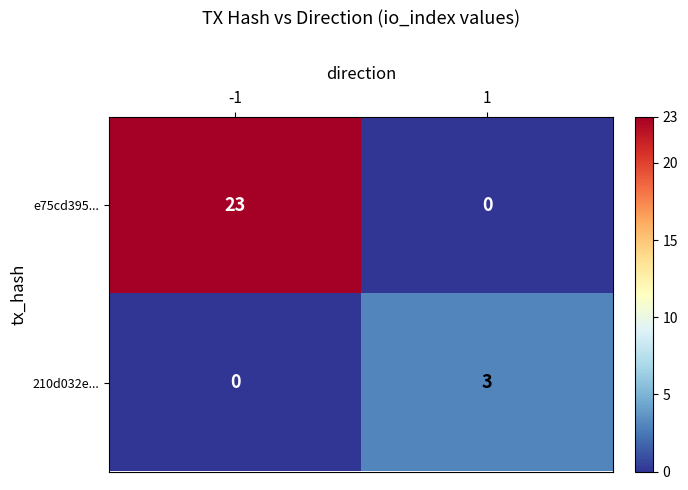

True or false: 210d032e... has a value of 1 at -1.

False